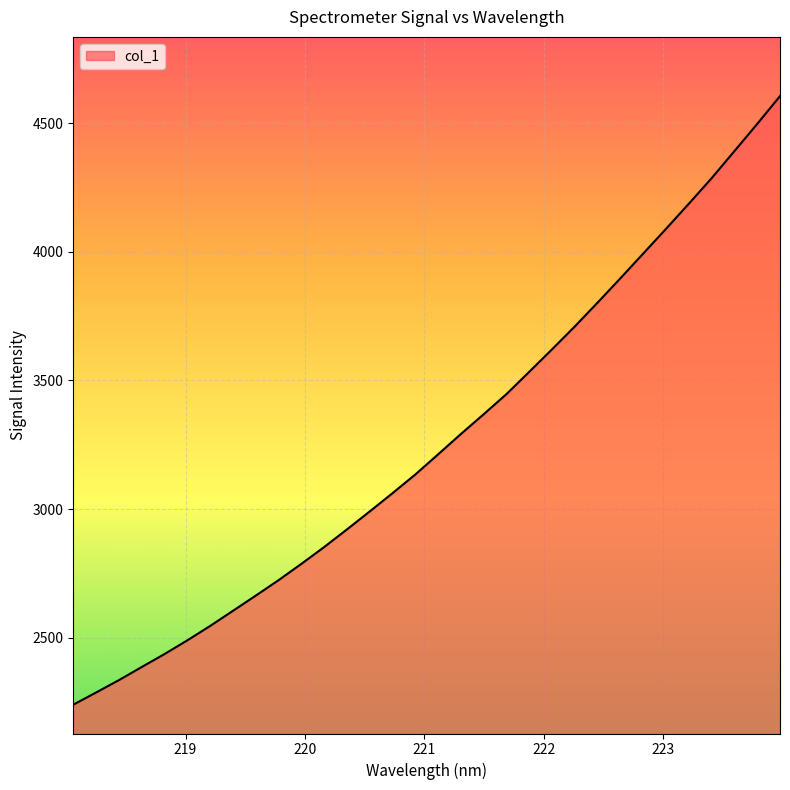

What is the minimum value shown in the chart?

2239.8